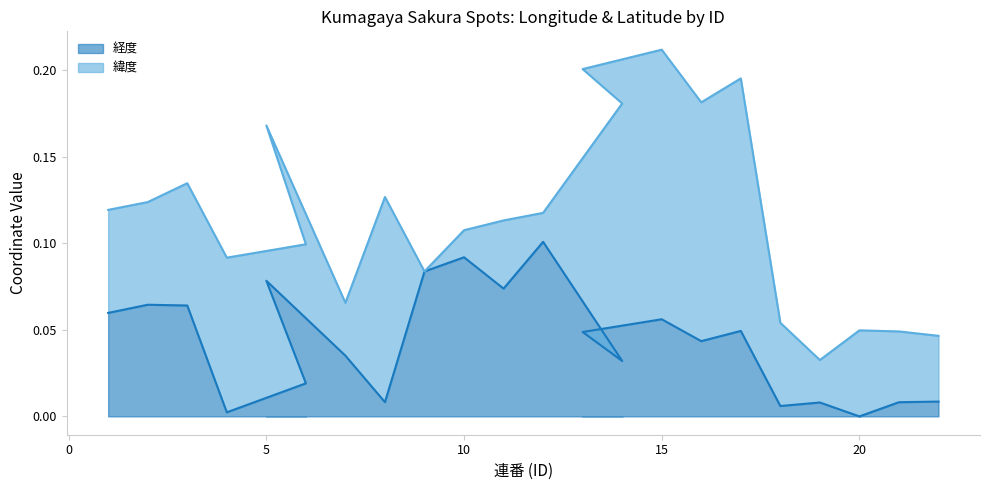

What is the sum of all values?

0.9